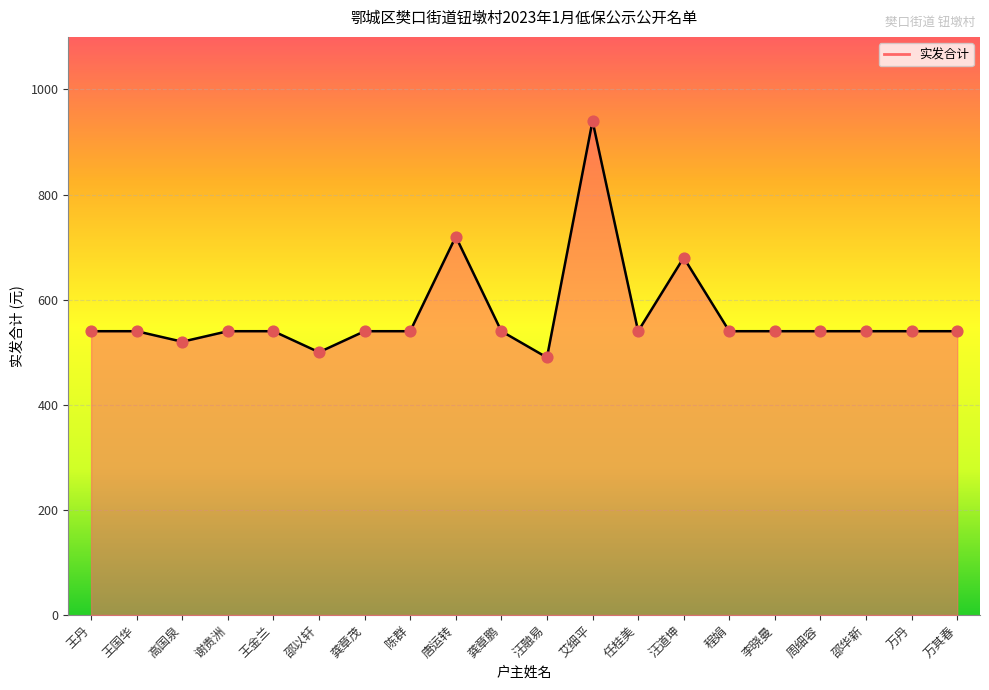

Which has a higher value, 李晓曼 or 谢贵洲?

李晓曼